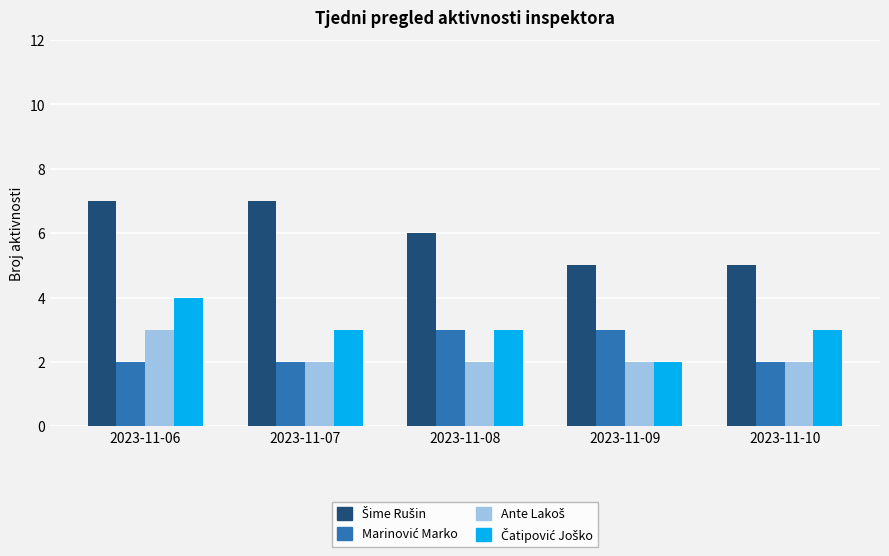

What is the difference between the highest and lowest values at 2023-11-06?

5